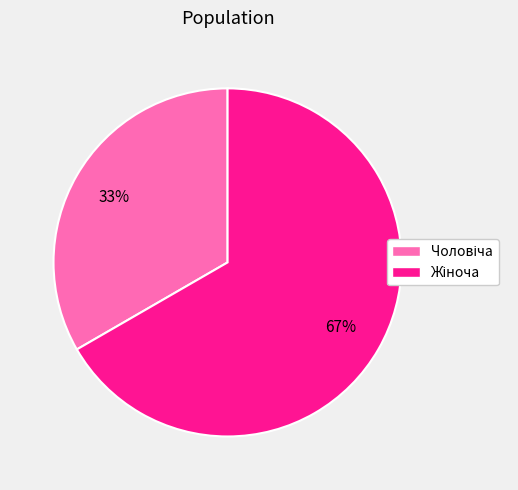

Does any single category account for the majority?

Yes